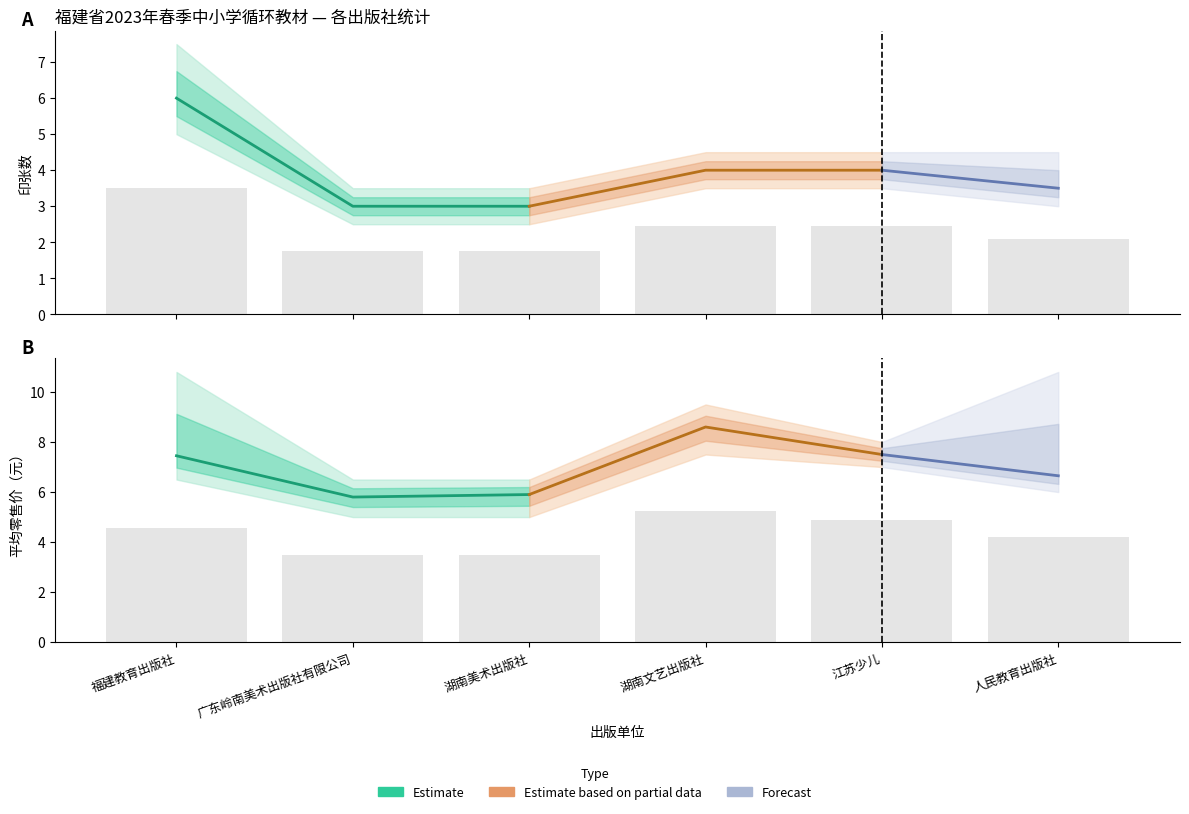

What is the label of the 3rd bar from the left?

湖南美术出版社